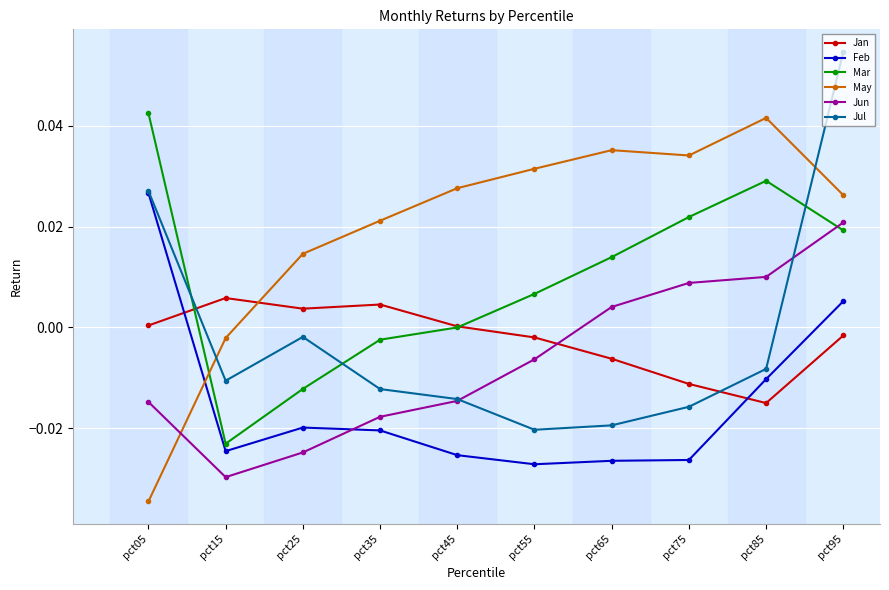

Is the value of Jan at pct15 greater than the value of May at pct45?

No